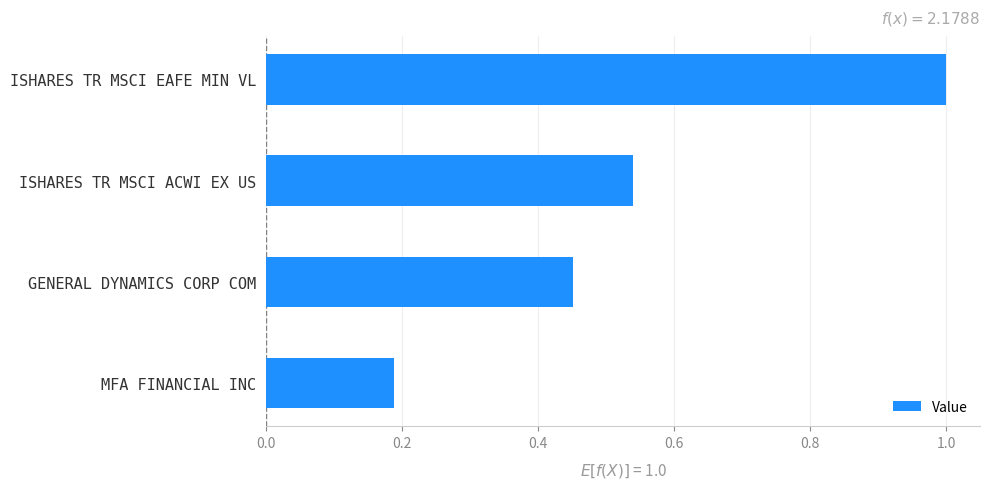

Between MFA FINANCIAL INC and GENERAL DYNAMICS CORP COM, which is larger?

GENERAL DYNAMICS CORP COM